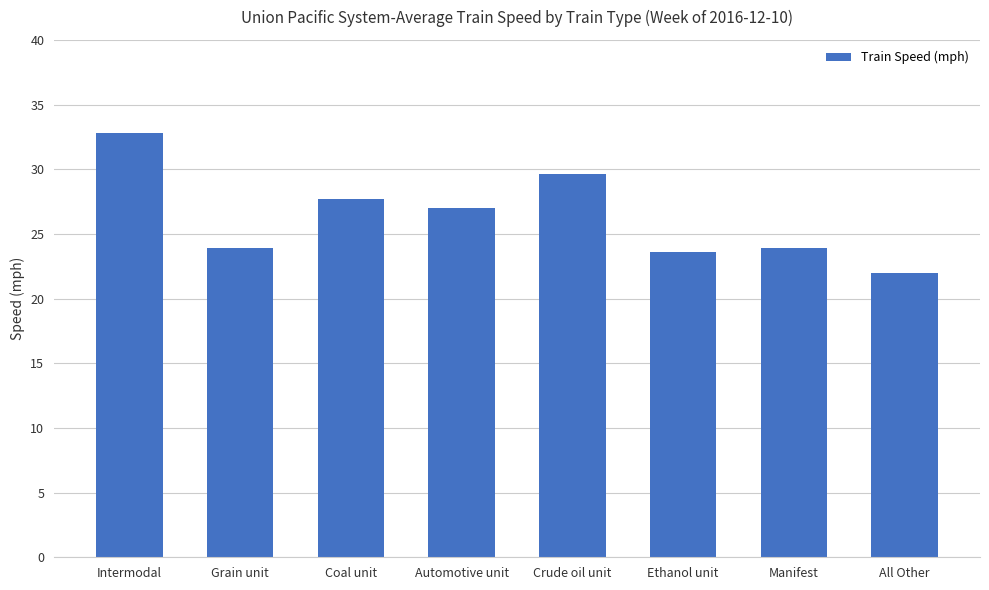

What is the minimum value shown in the chart?

22.0